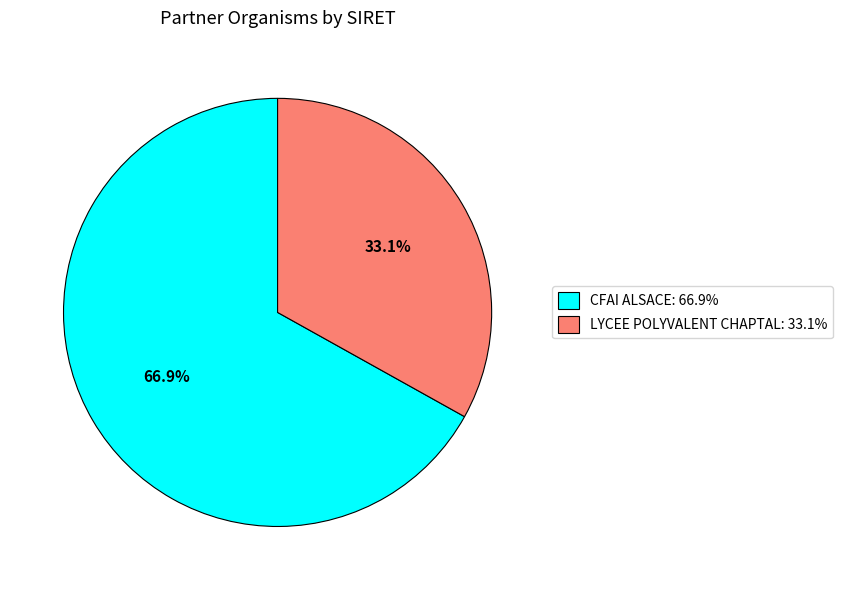

What is the ratio of the value at CFAI ALSACE: 66.9% to the value at LYCEE POLYVALENT CHAPTAL: 33.1%?

2.0